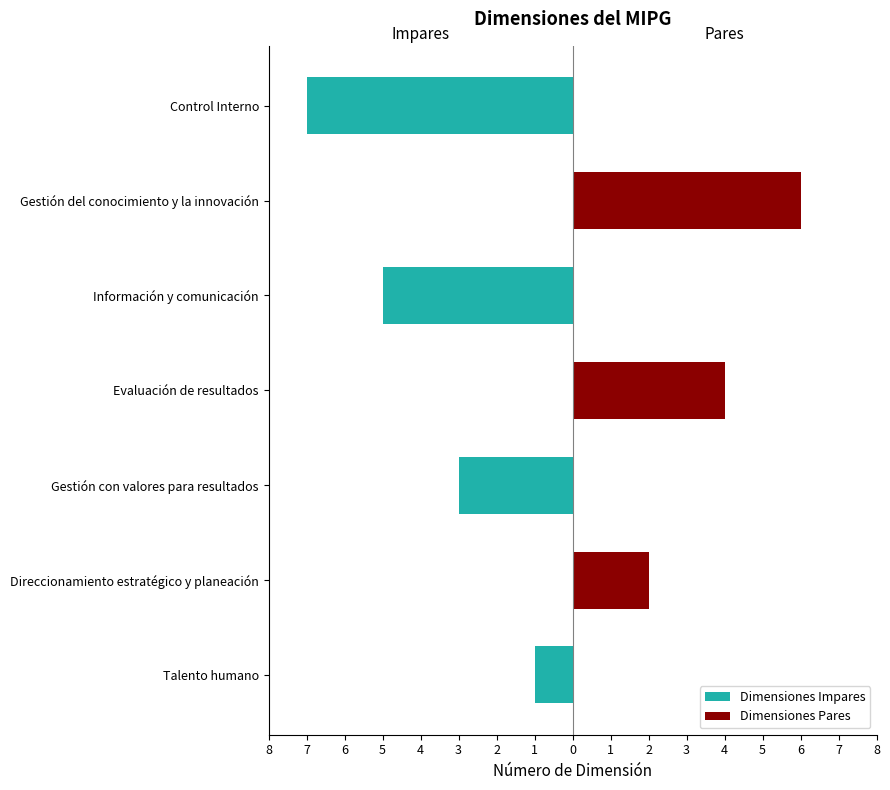

Reading left to right, list all the values displayed in this chart.

Dimensiones Impares: -1	0	-3	0	-5	0	-7
Dimensiones Pares: 0	2	0	4	0	6	0